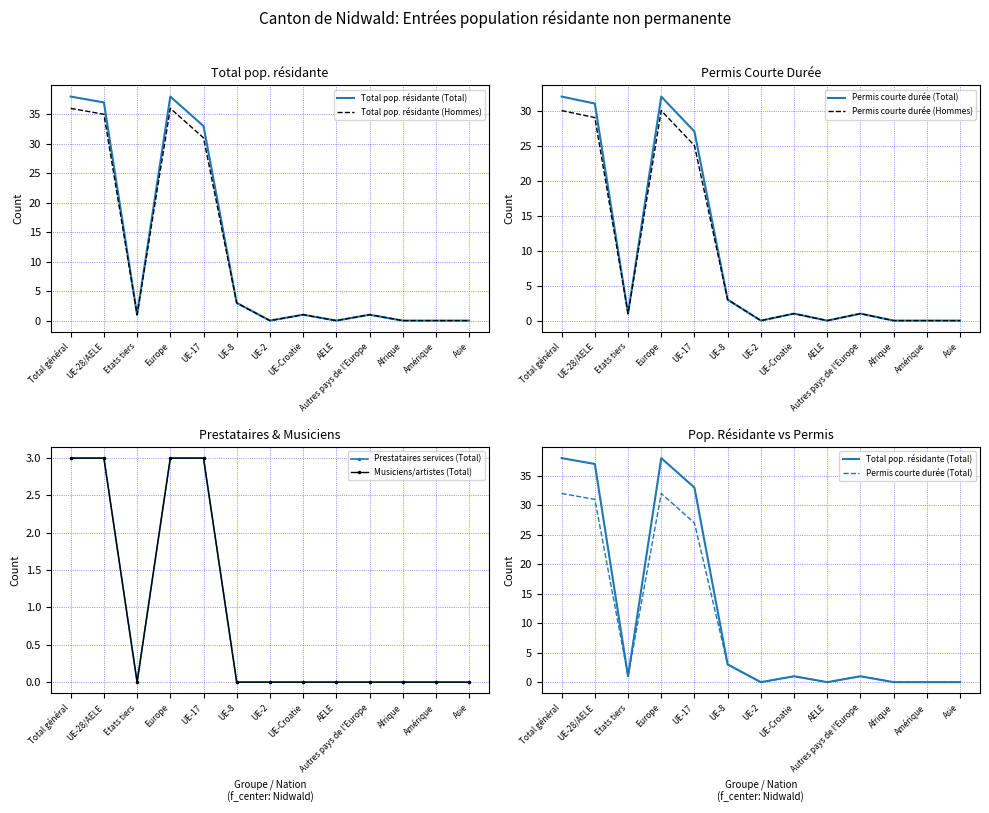

What is the difference between the maximum and minimum values in the Total pop. résidante (Hommes) series?

36